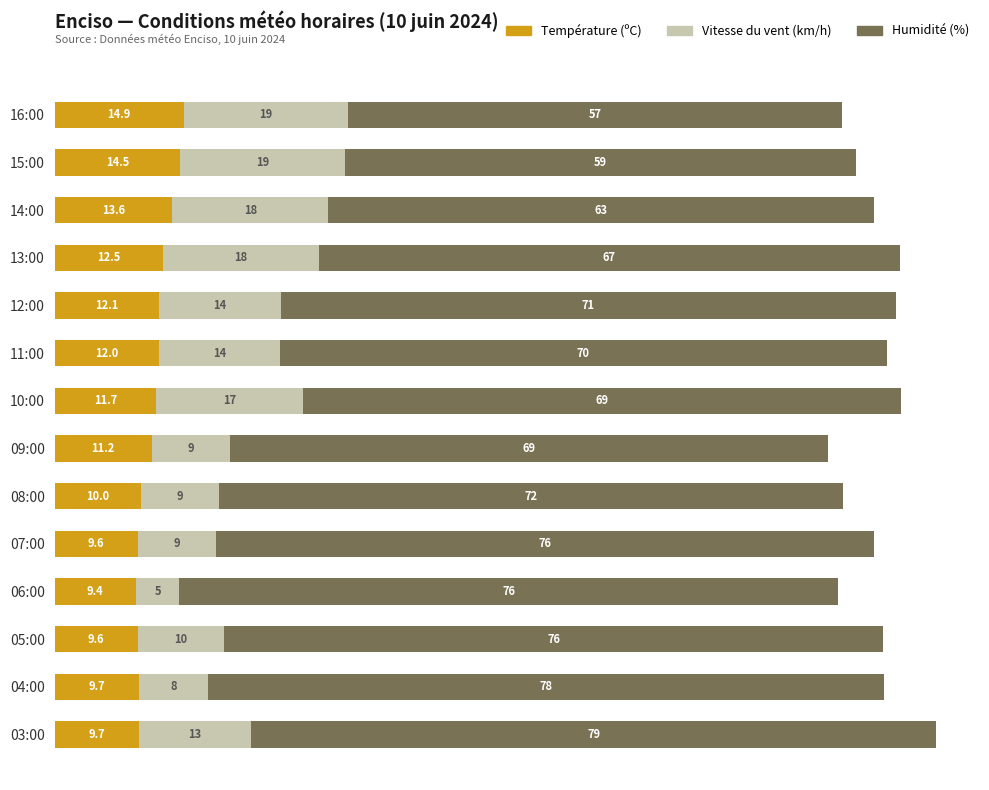

At which label is Température (ºC) closest to 12?

11:00